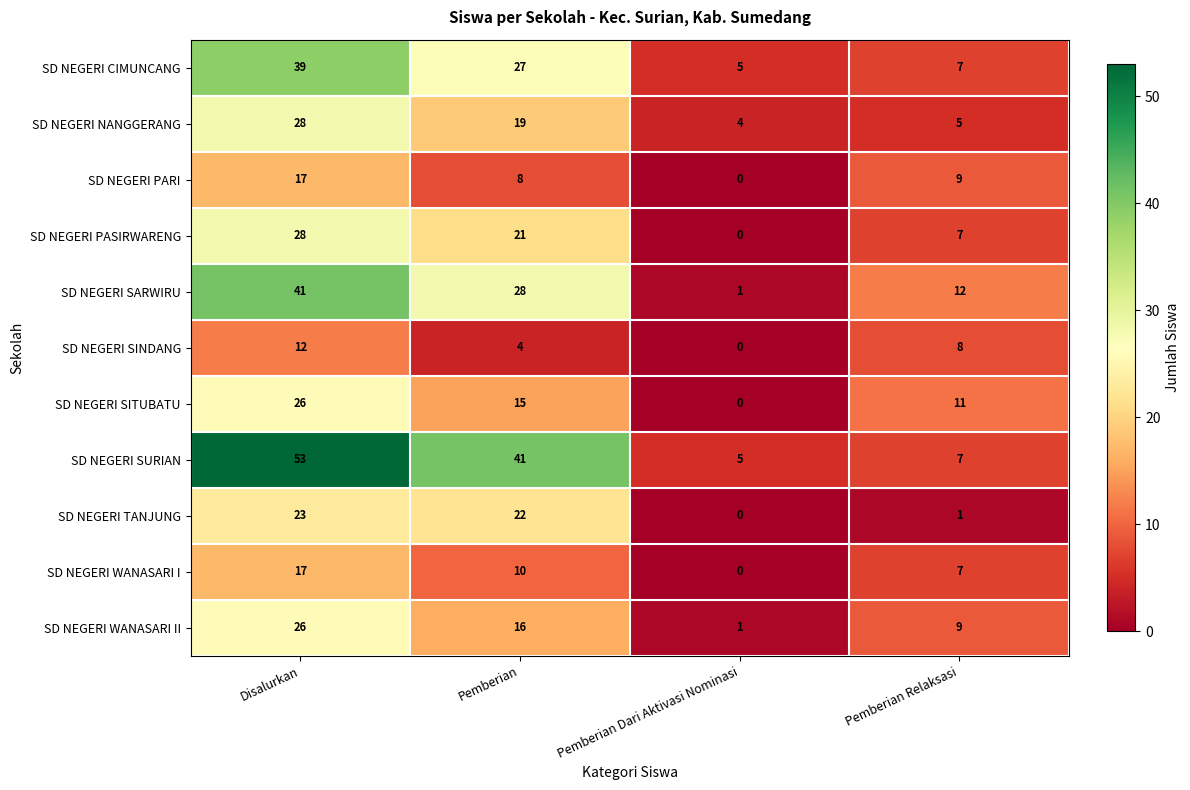

At which label is SD NEGERI WANASARI I closest to 8?

Pemberian Relaksasi